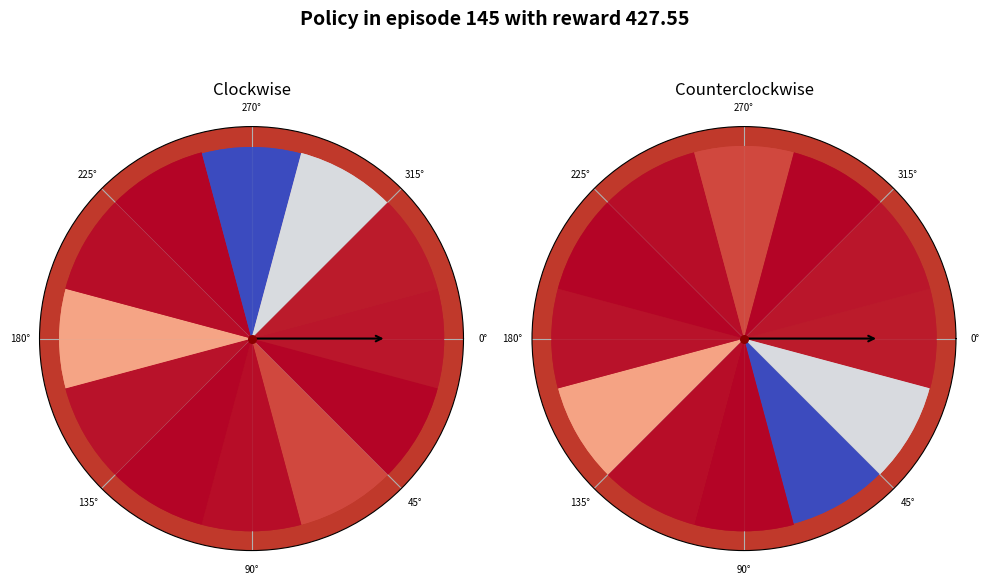

Count the number of slices in the pie.

12